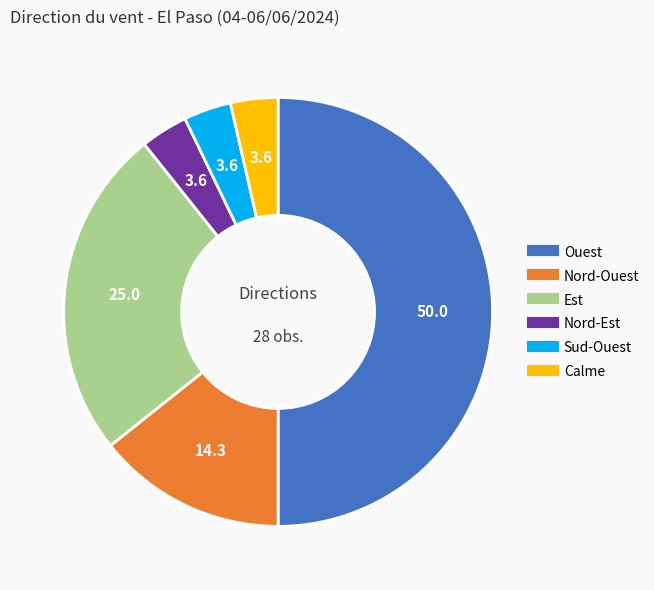

Approximately how many times larger is the value at Sud-Ouest compared to Calme?

1.0